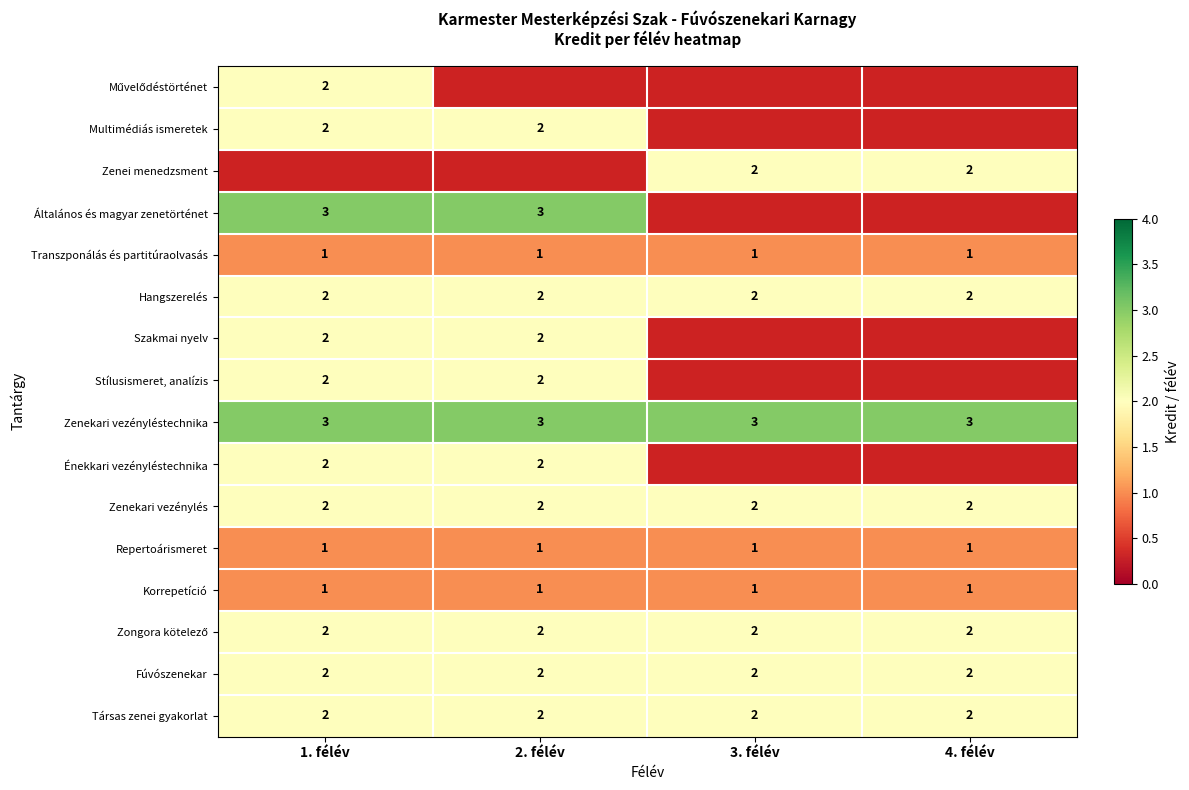

Is it true that Repertoárismeret equals 2 at 2. félév?

False